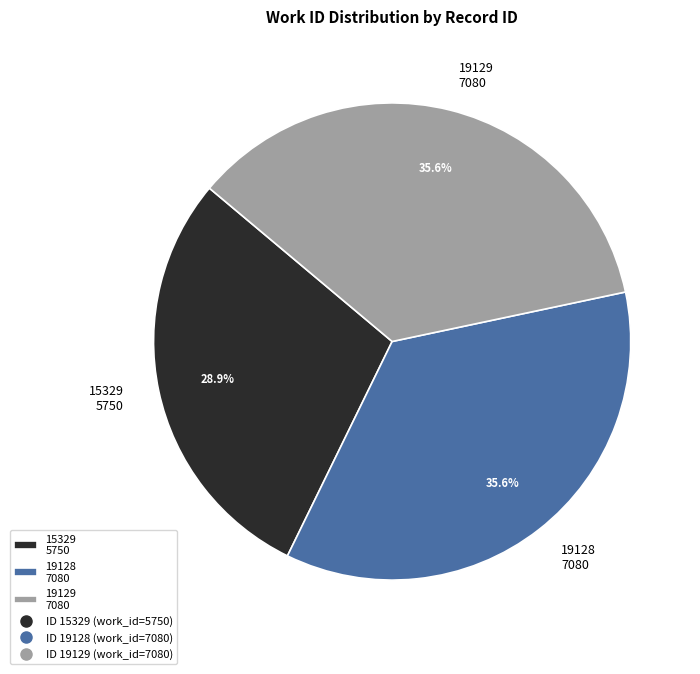

What percentage is the 19129 slice, to the nearest percent?

36%